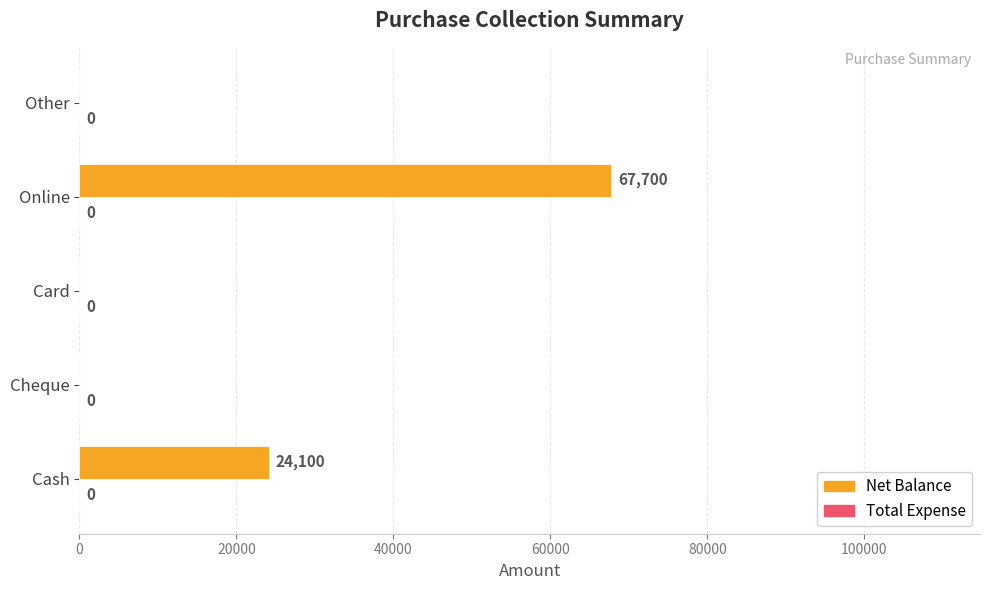

What is the greatest value displayed?

67700